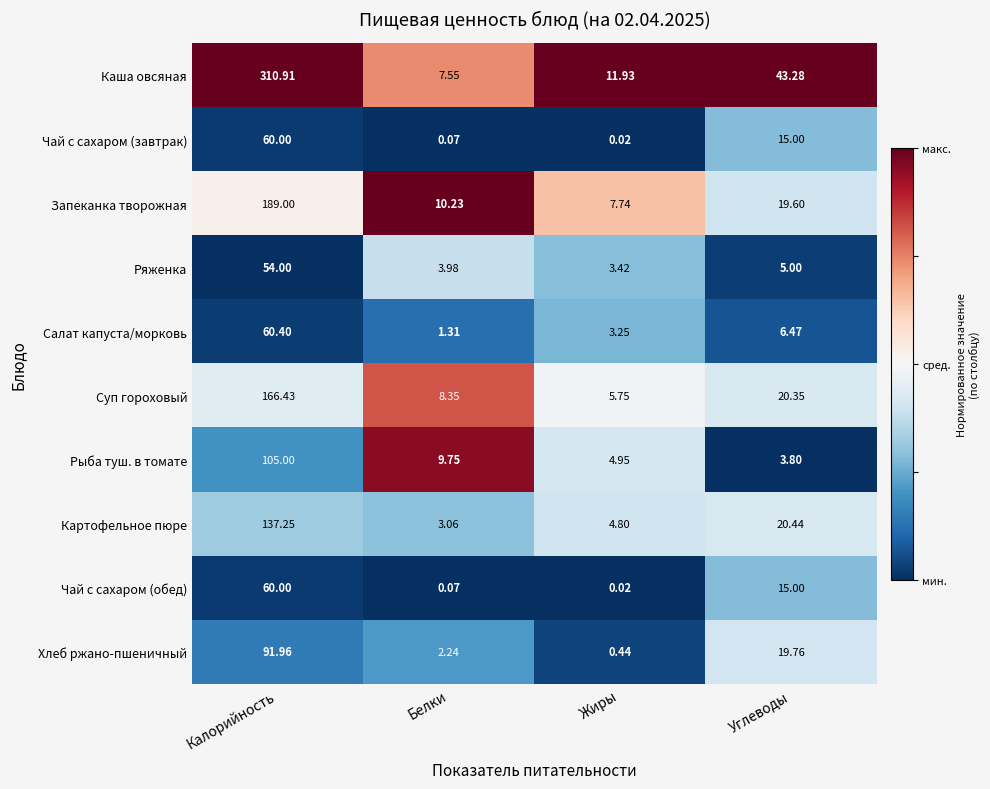

List the labels in order of Каша овсяная value, smallest first.

Белки, Жиры, Углеводы, Калорийность